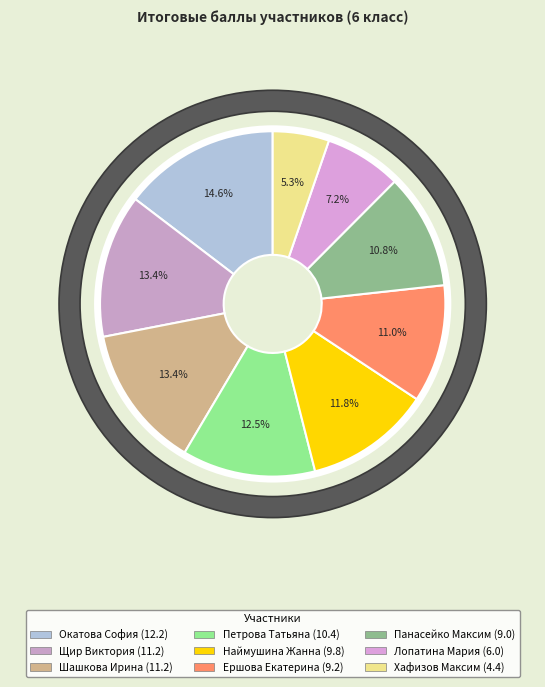

Do Петрова Татьяна and Шашкова Ирина together represent more than half of the pie?

No